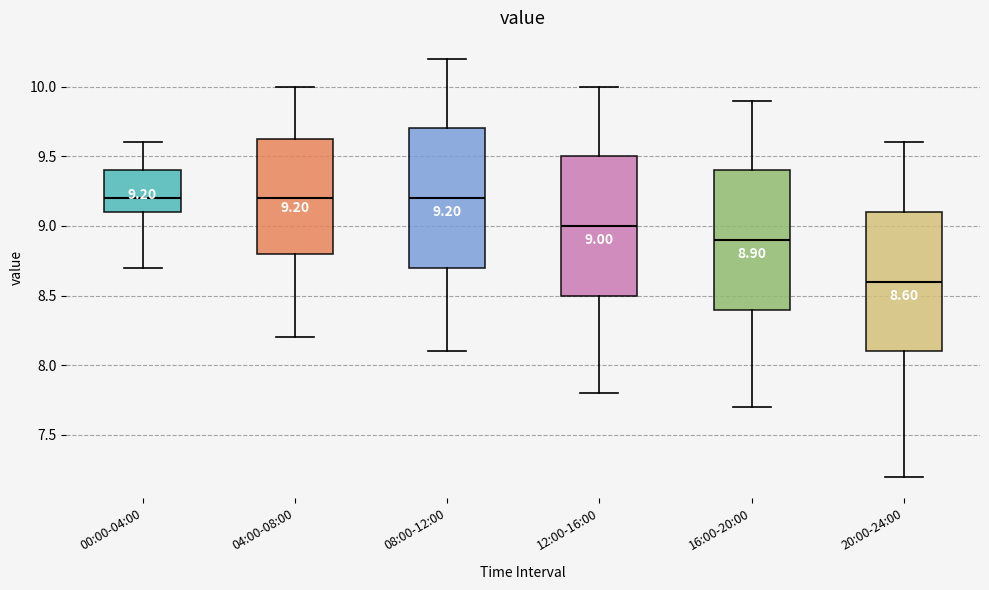

Which box's median line is the lowest?

20:00-24:00